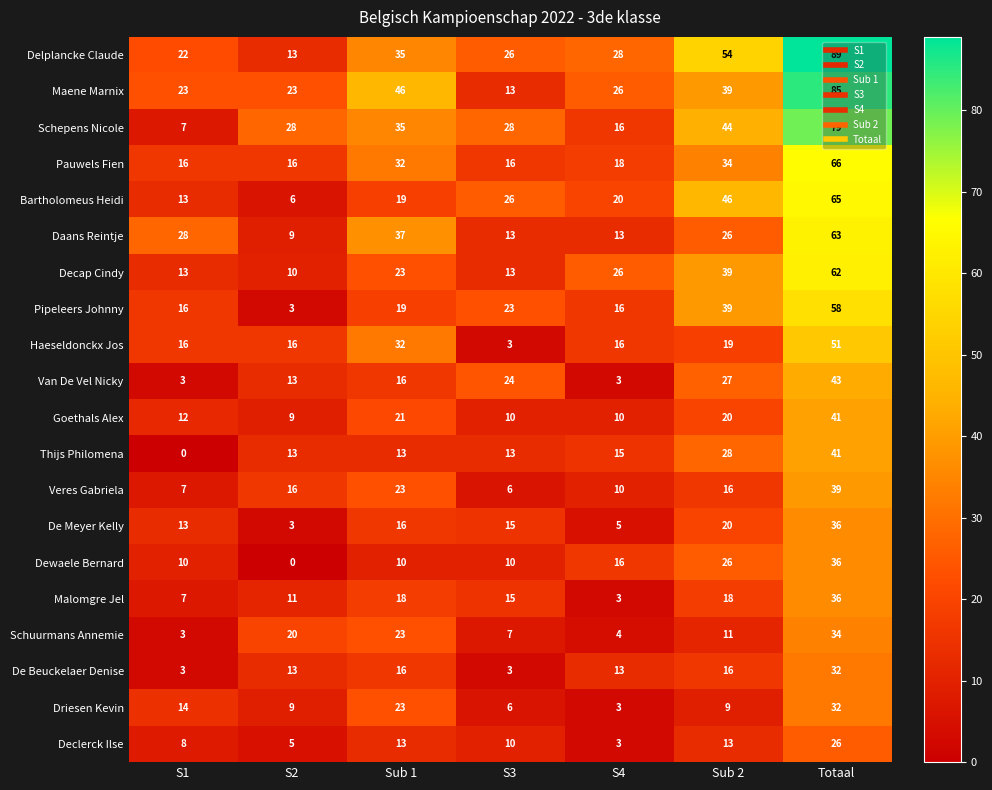

What value does the Pipeleers Johnny series have at S1, to the nearest 10?

20